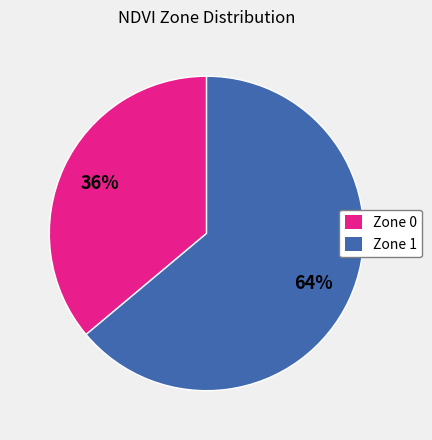

To the nearest percent, what percentage of the pie is Zone 0?

36%